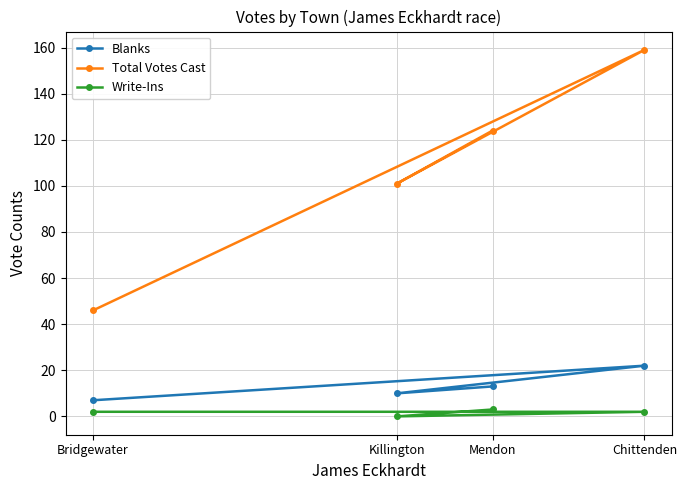

Where is Blanks nearest to the value 14?

Mendon